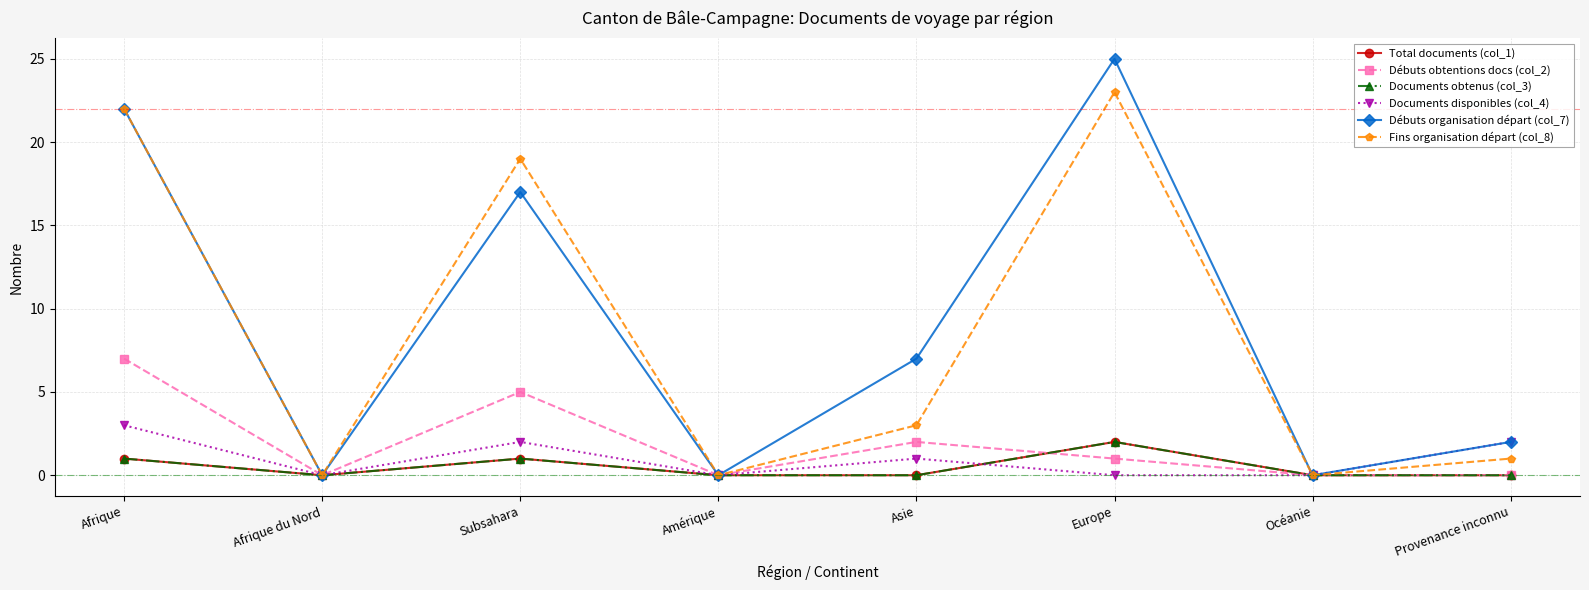

What is the difference between the highest and lowest values at Subsahara?

18